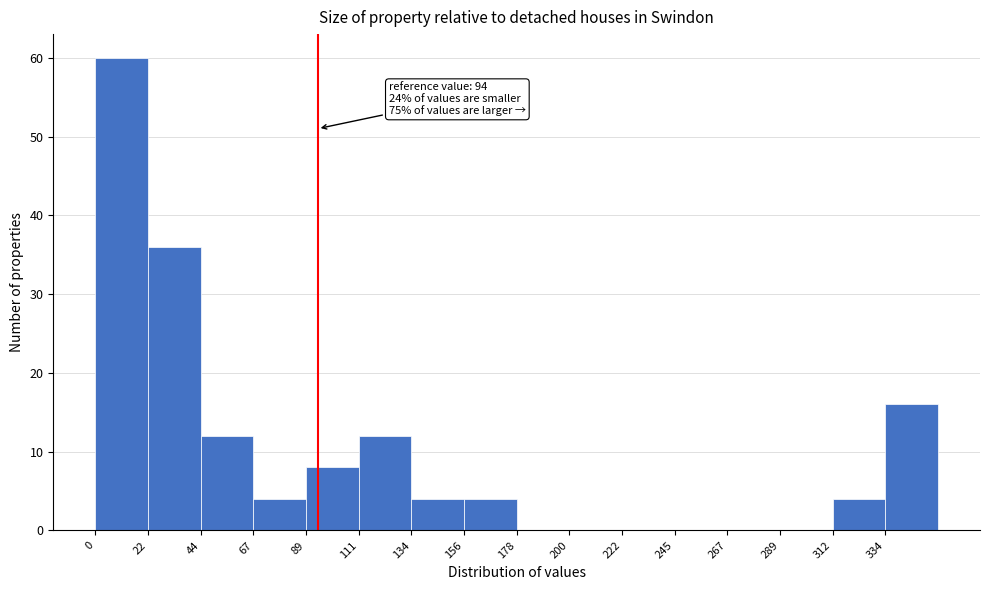

Which range on the x-axis has the tallest bar?

0 to 20